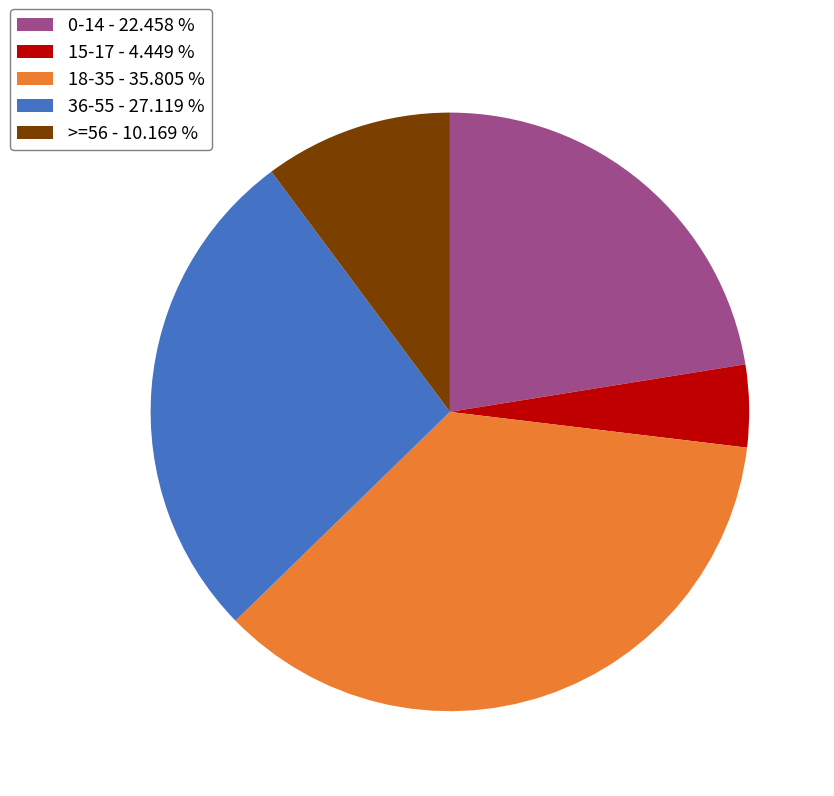

Approximately how many times larger is the value at 18-35 - 35.805 % compared to 0-14 - 22.458 %?

1.6